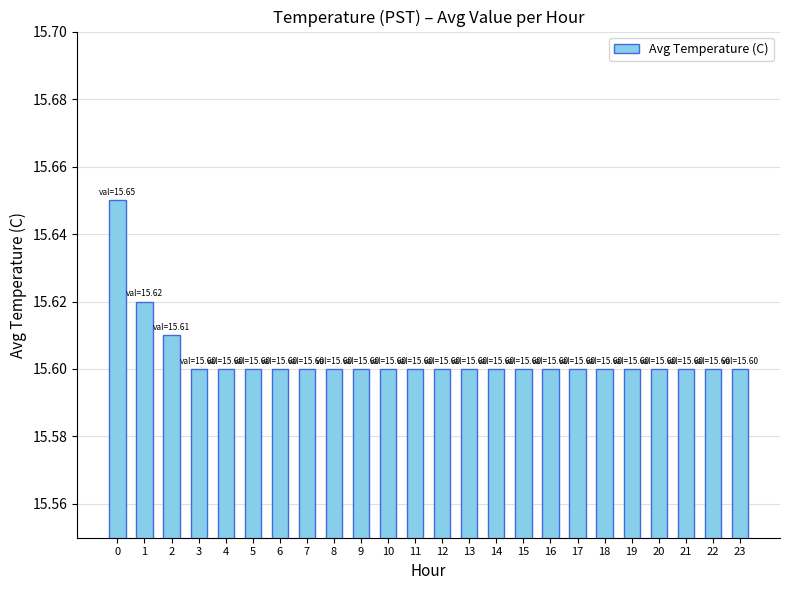

How many values are between 15 and 16?

24